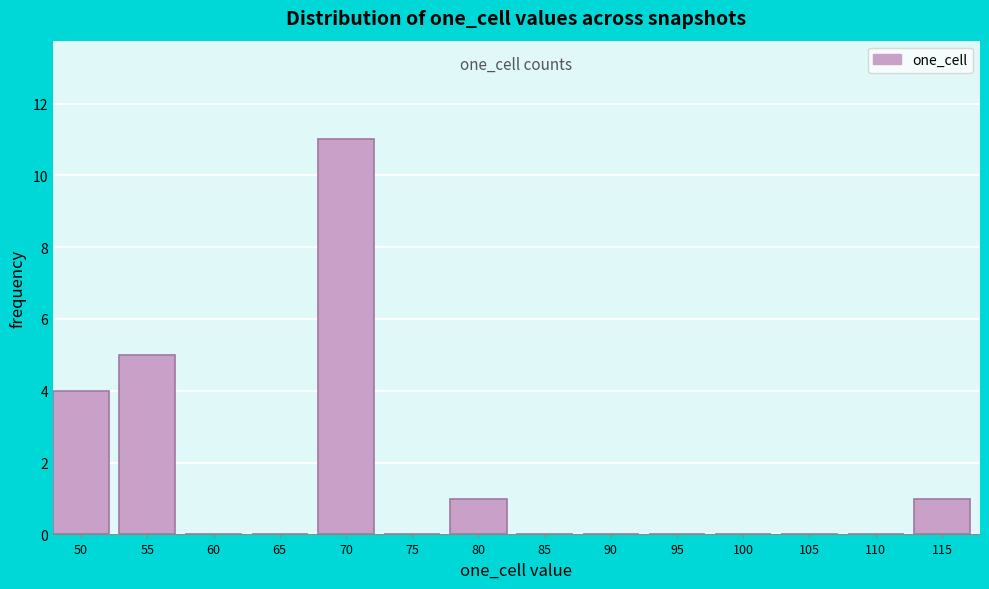

Reading left to right, what are all the values shown in this chart?

50=4	55=5	60=0	65=0	70=11	75=0	80=1	85=0	90=0	95=0	100=0	105=0	110=0	115=1